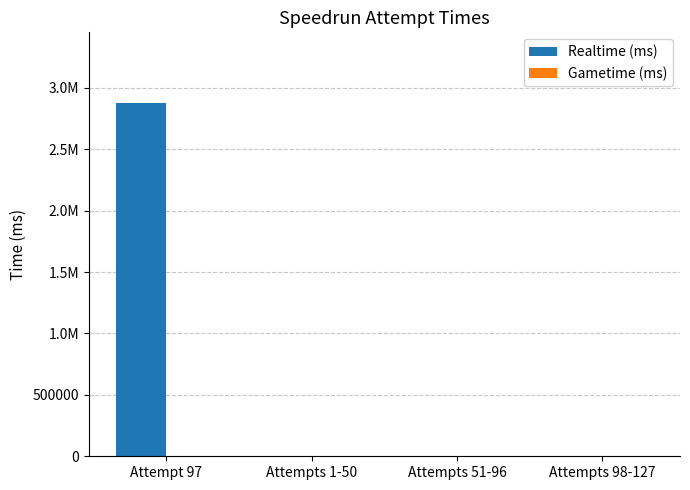

What is the greatest value displayed?

2875847